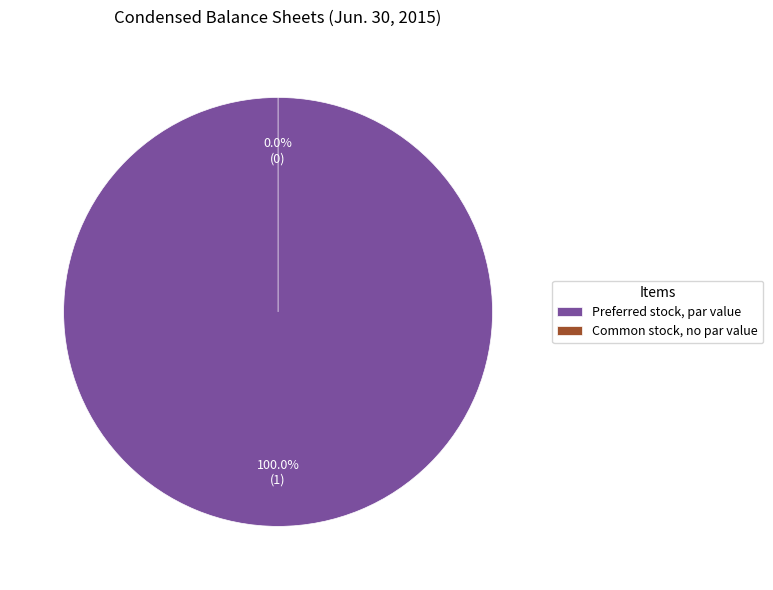

Does Preferred stock, par value account for over 50% of the chart?

Yes